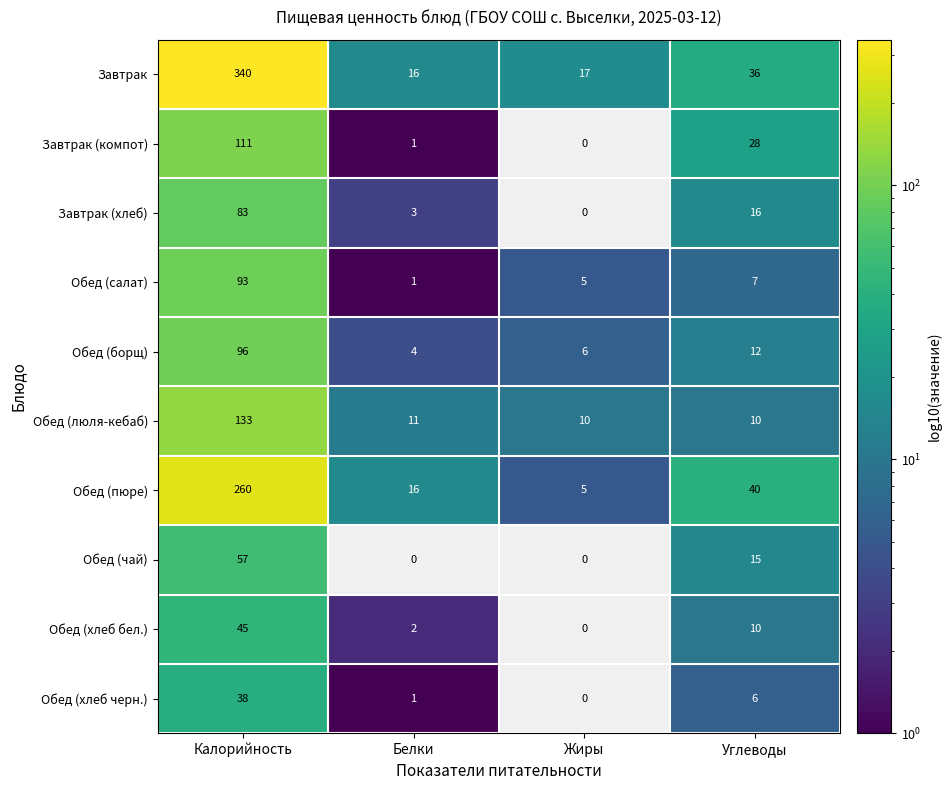

True or false: Обед (чай) has a value of 0 at Белки.

True